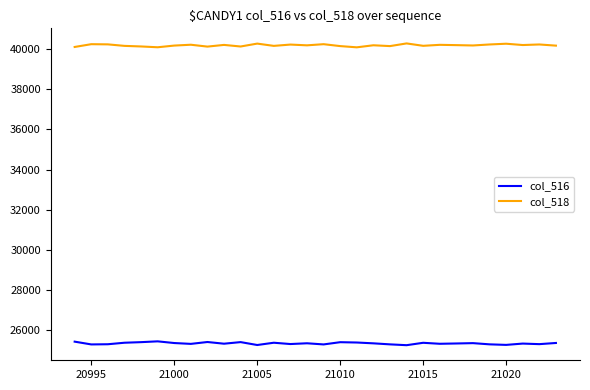

True or false: col_518 and col_516 intersect in this chart.

False